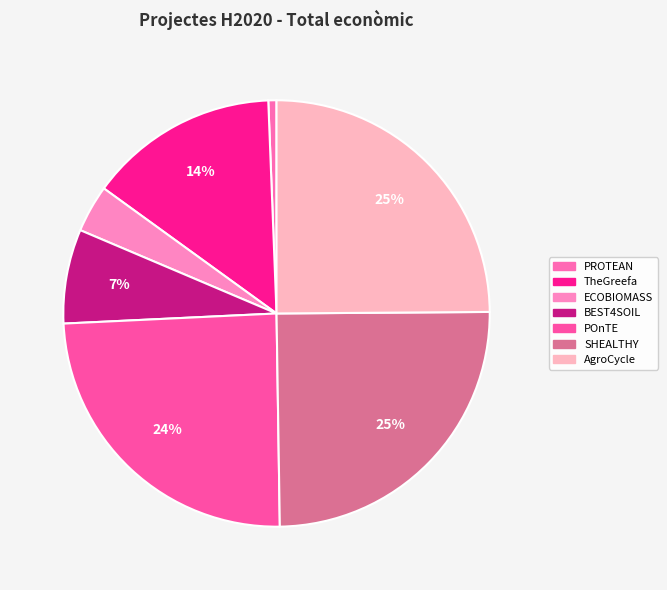

How many segments does this pie chart have?

7